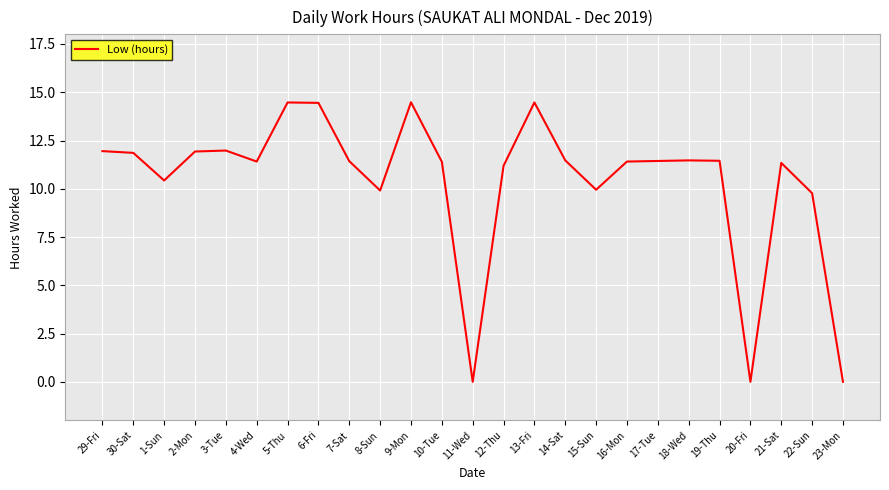

What is the average value?

10.4